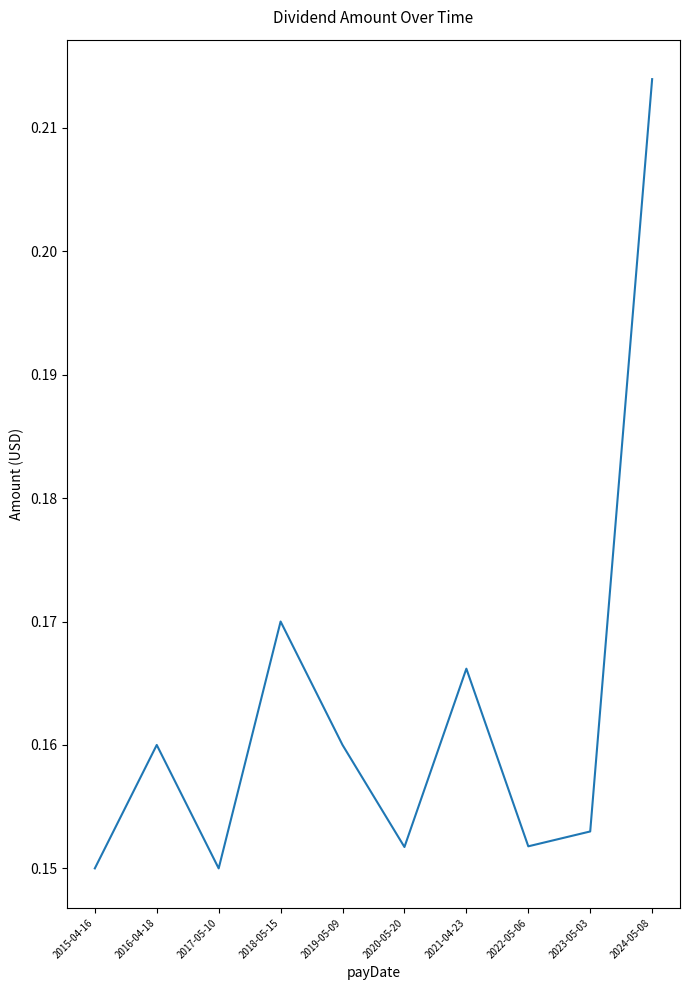

True or false: there are more than 1 points higher than both neighbors.

True